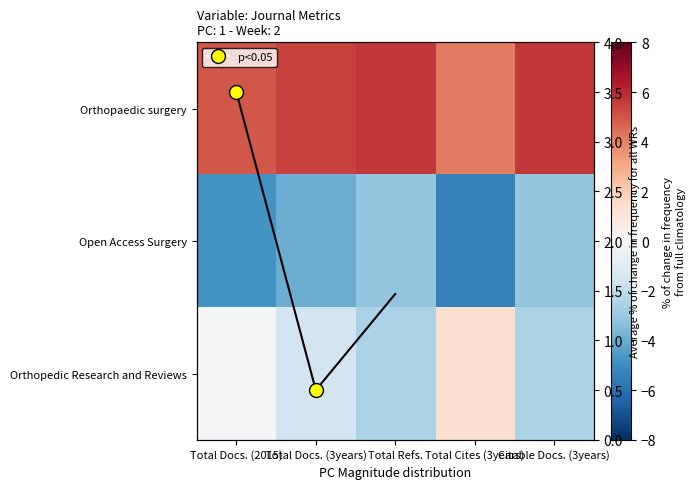

List the series in order of their peak value, highest first.

Orthopaedic surgery, Orthopedic Research and Reviews, Open Access Surgery